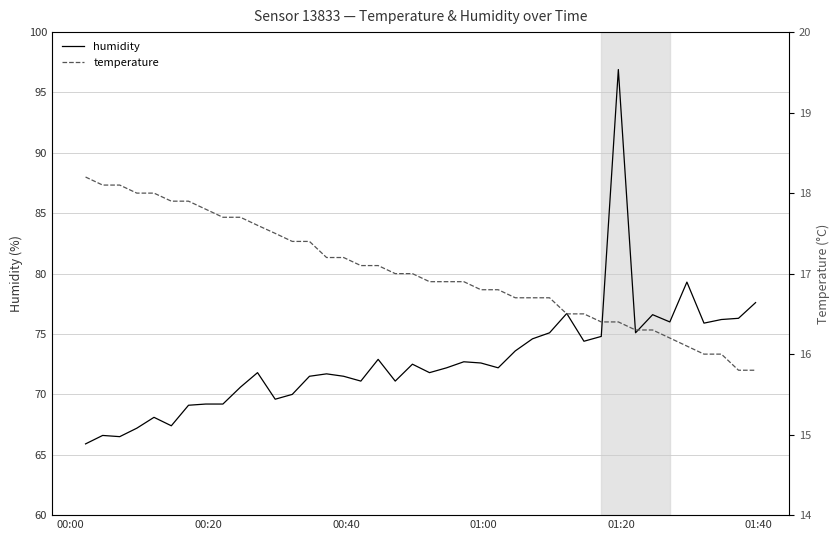

What is the lowest value of the humidity series?

65.9